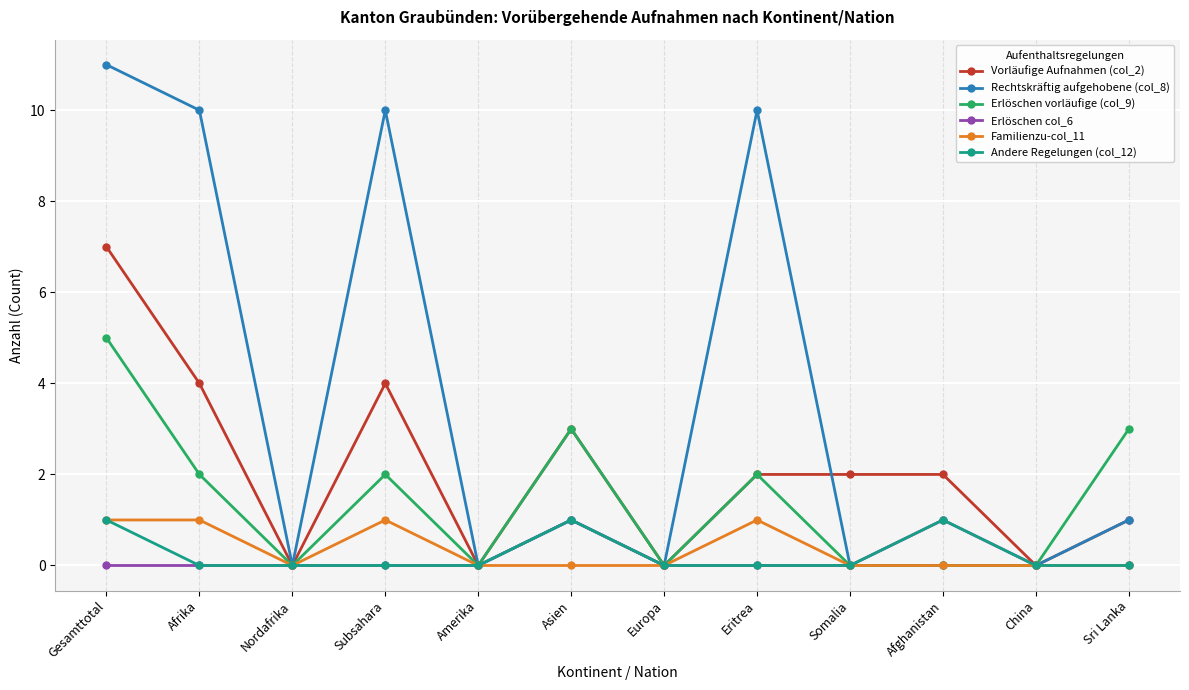

What are all the series names shown in the legend?

Vorläufige Aufnahmen (col_2), Rechtskräftig aufgehobene (col_8), Erlöschen vorläufige (col_9), Erlöschen col_6, Familienzu-col_11, Andere Regelungen (col_12)